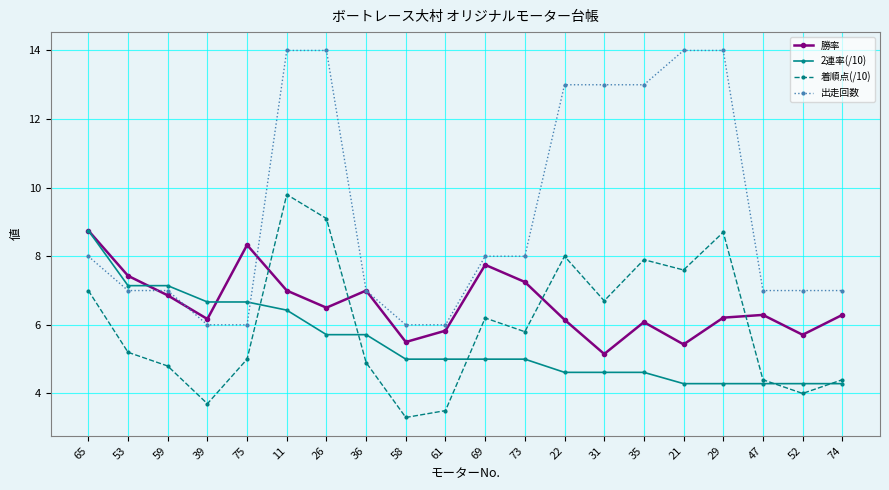

What is the label of the 2nd point from the left?

53